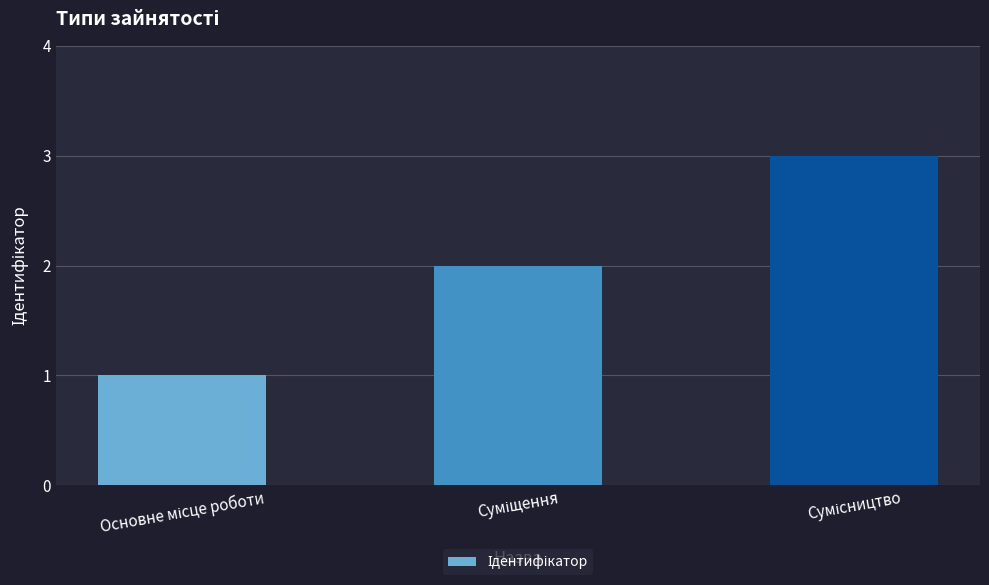

Reading right to left, what are all the values shown in this chart?

3	2	1